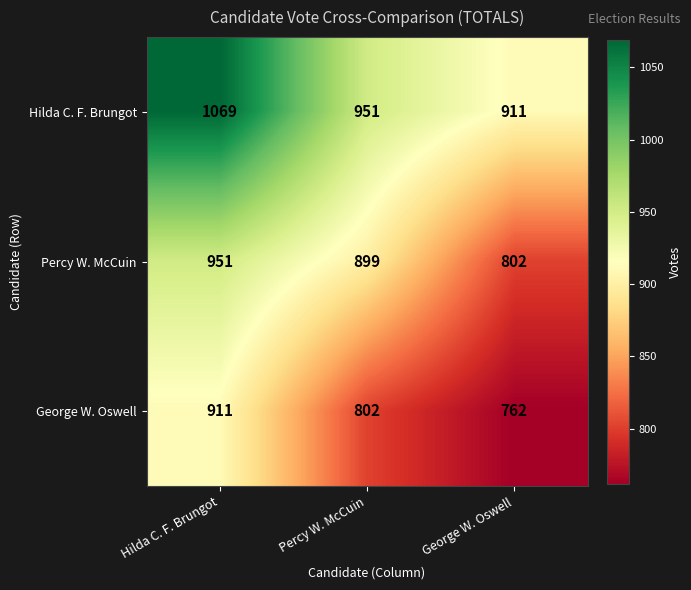

How many George W. Oswell values are between 762 and 911?

3